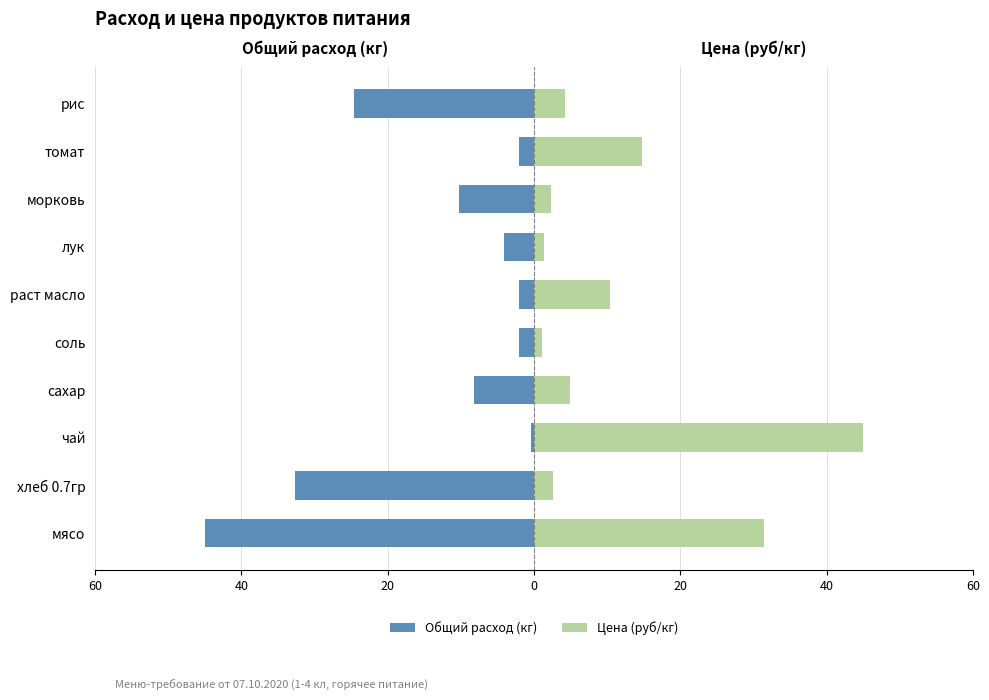

Rank the series at соль from highest to lowest value.

Цена (руб/кг), Общий расход (кг)